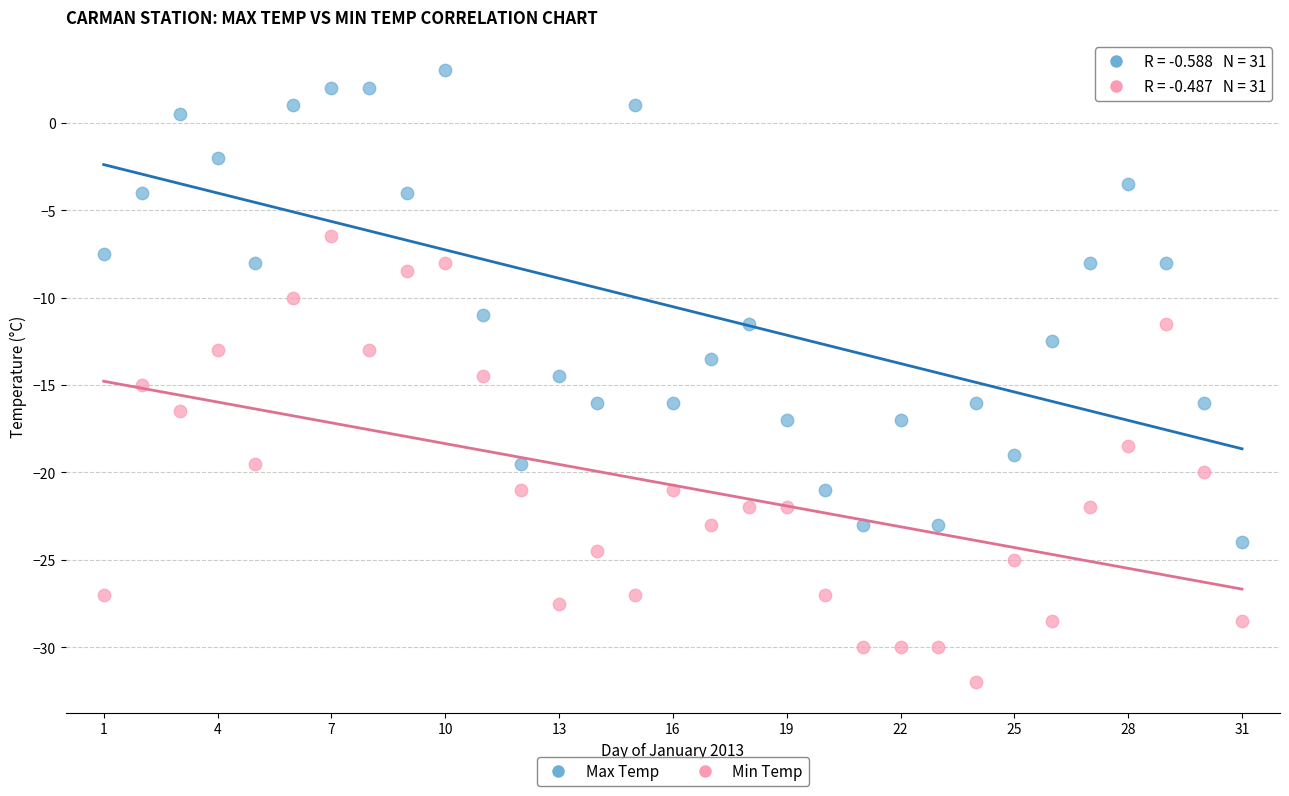

Which series contains the highest Y value?

Max Temp